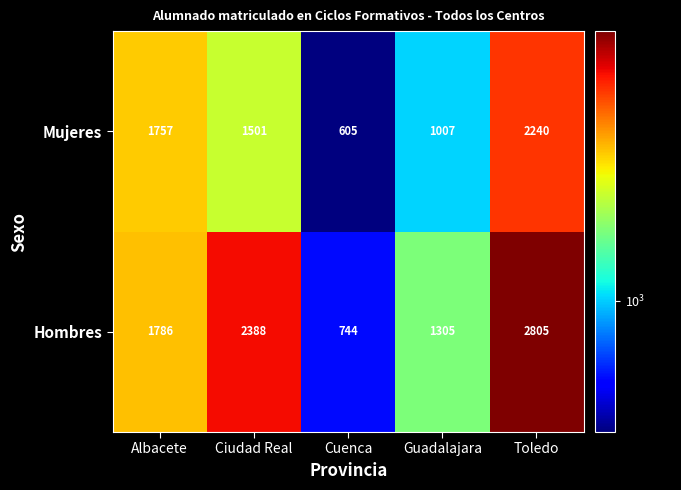

What is the spread (max minus min) of values at Guadalajara?

298